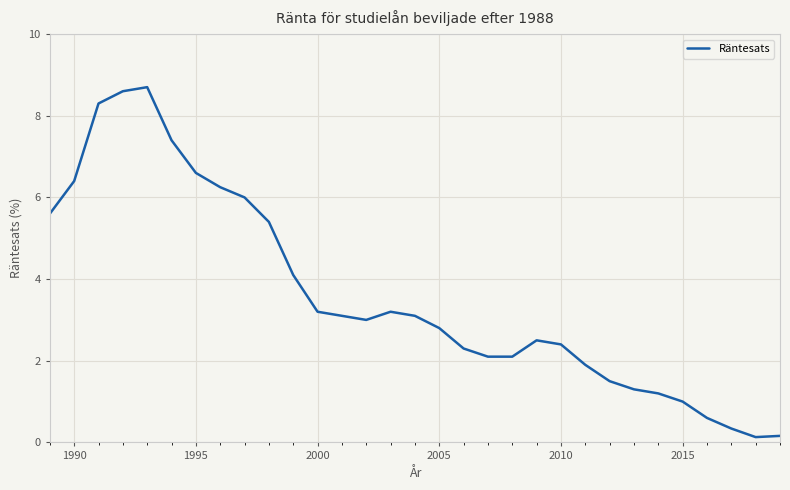

What is the greatest value displayed?

8.7